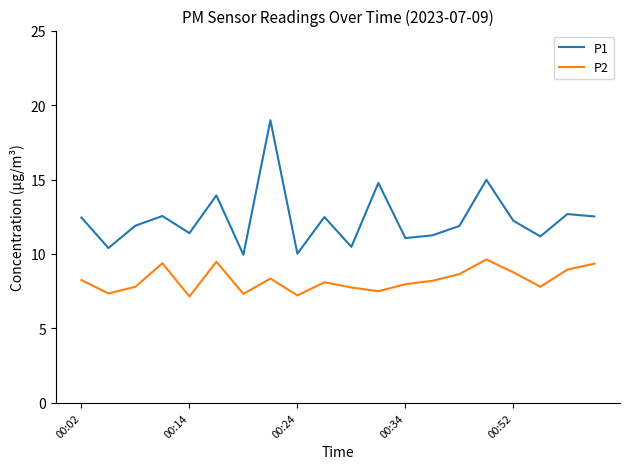

Which series has the largest total across all categories?

P1